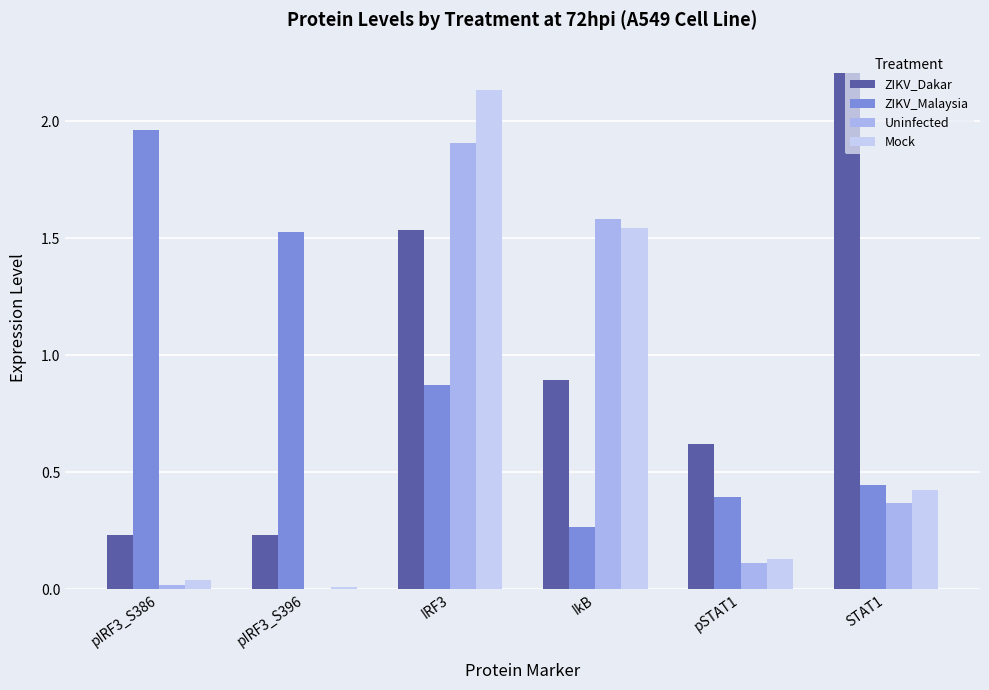

What is the label of the 4th bar from the right?

IRF3